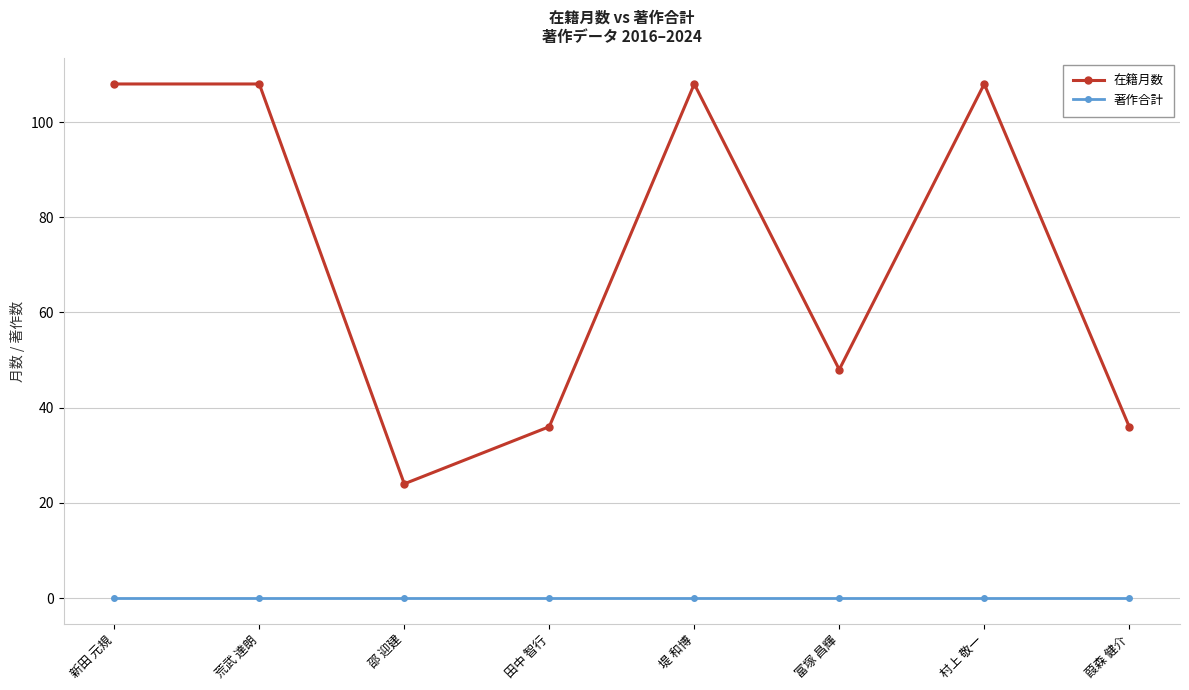

Reading left to right, list all the values displayed in this chart.

在籍月数: 新田 元規=108	荒武 達朗=108	邵 迎建=24	田中 智行=36	堤 和博=108	富塚 昌輝=48	村上 敬一=108	葭森 健介=36
著作合計: 新田 元規=0	荒武 達朗=0	邵 迎建=0	田中 智行=0	堤 和博=0	富塚 昌輝=0	村上 敬一=0	葭森 健介=0